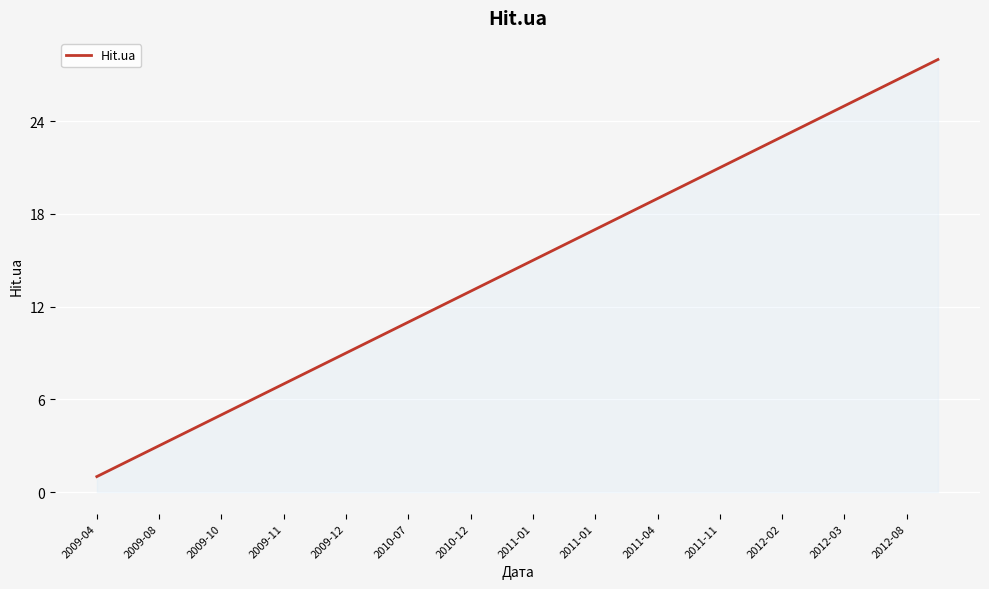

What is the greatest value displayed?

28